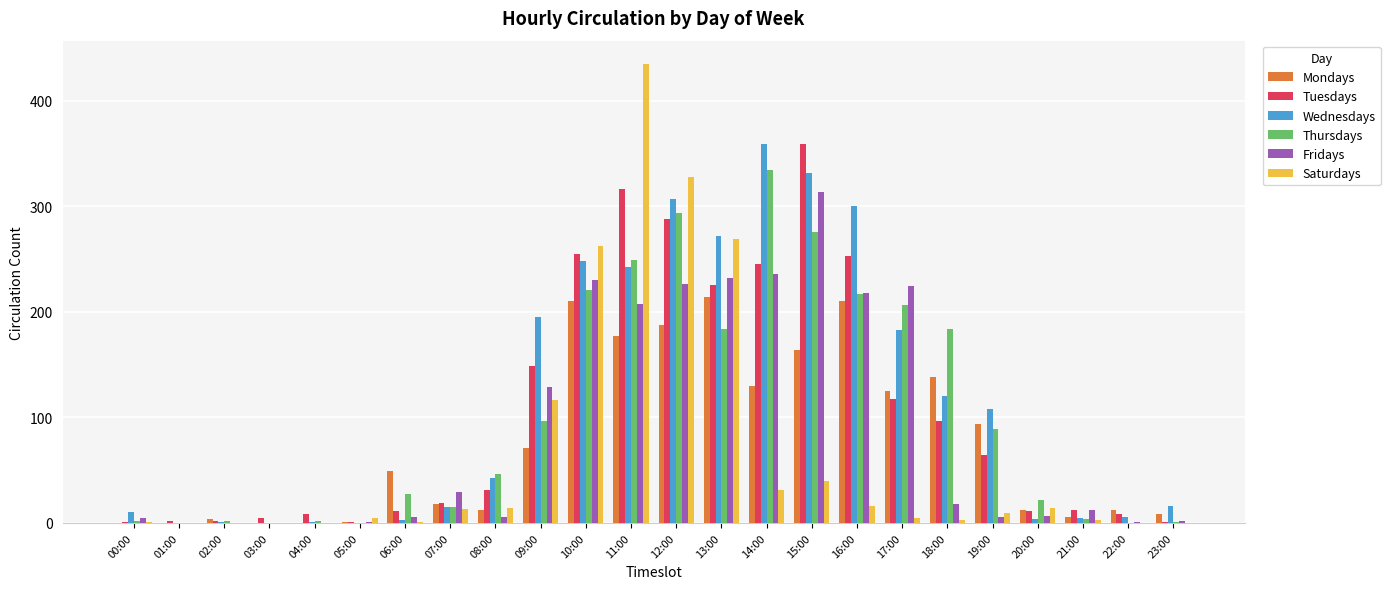

Is the value of Mondays at 06:00 greater than the value of Saturdays at 05:00?

Yes